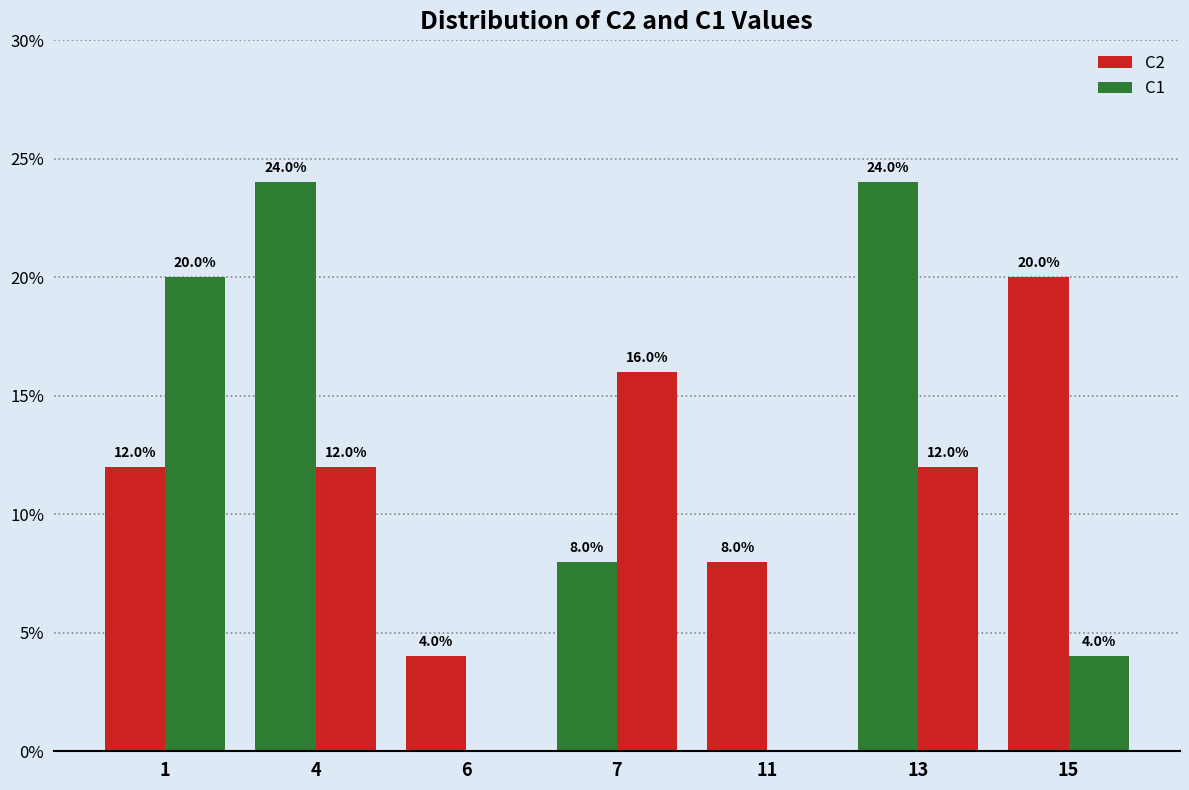

What is the spread (max minus min) of values at 11?

8